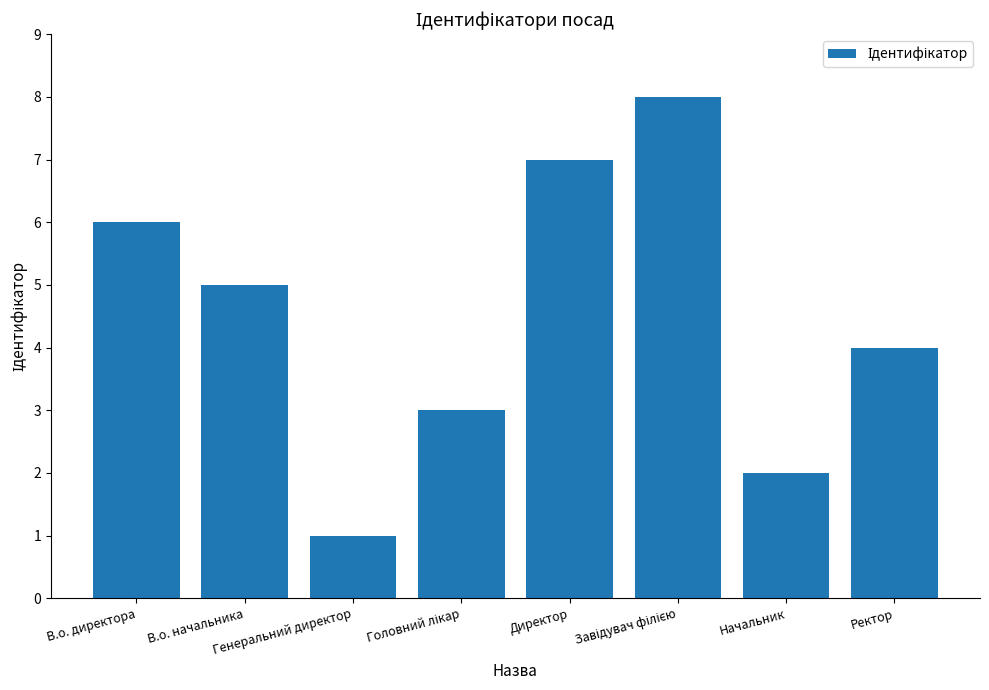

What is the greatest value displayed?

8